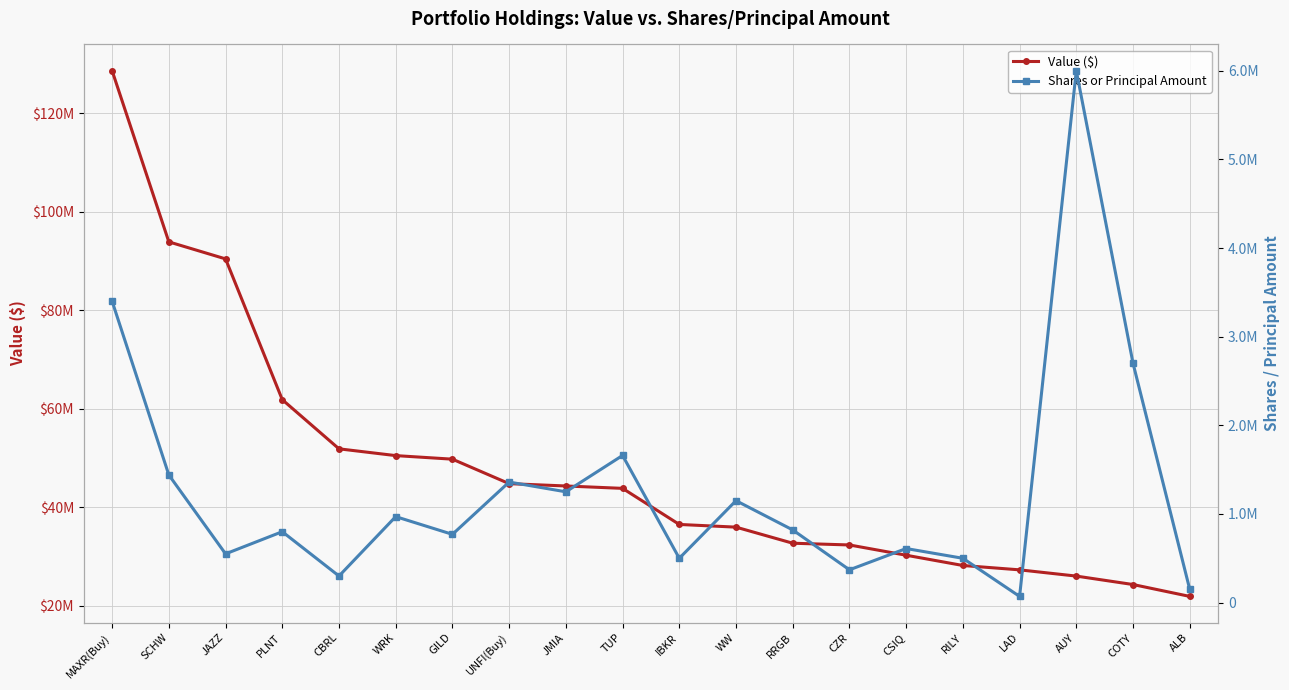

At which category is the sum across all series the highest?

MAXR(Buy)